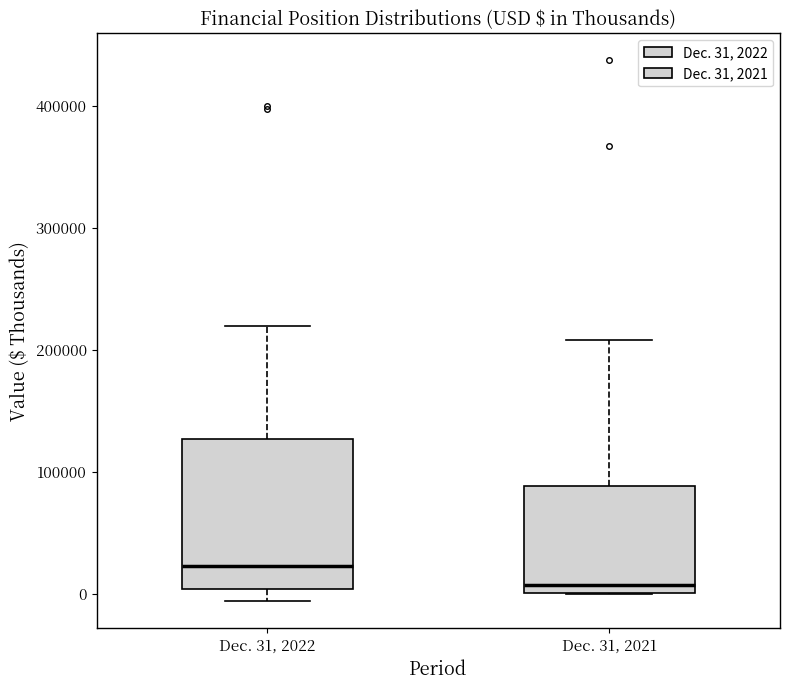

Comparing the boxes themselves (not the whiskers), which one is the tallest?

Dec. 31, 2022